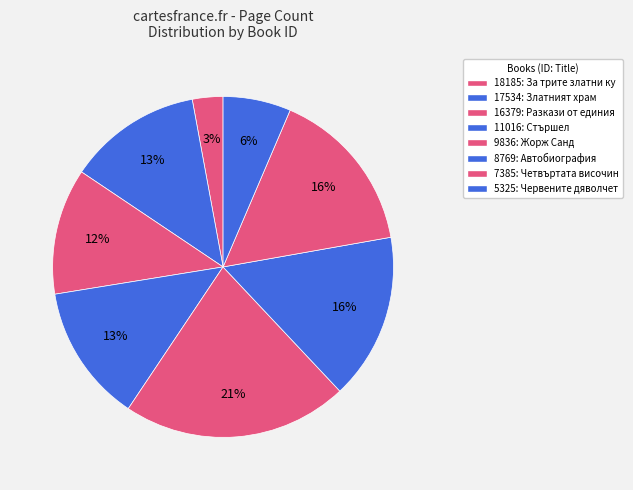

Does 7385 account for over 50% of the chart?

No